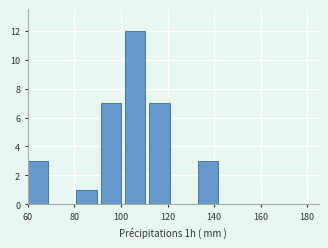

Reading left to right, list every bar in this chart as the range it spans on the x-axis followed by its height. Neither the bar edges nor the heights are printed on the chart, so give them approximately, as read against the axes.

60 to 70: 3
70 to 80: 0
80 to 92: 1
92 to 102: 7
102 to 112: 12
112 to 122: 7
122 to 132: 0
132 to 144: 3
144 to 154: 0
154 to 164: 0
164 to 174: 0